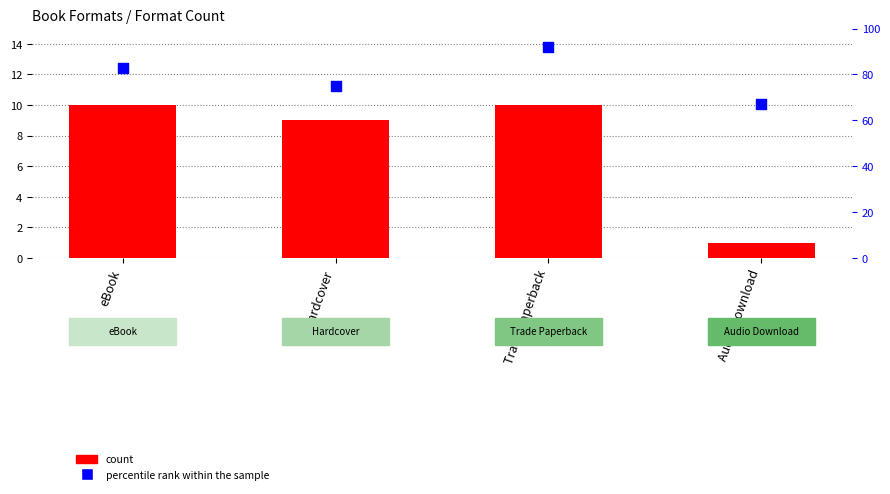

What are all the series names shown in the legend?

count, percentile rank within the sample